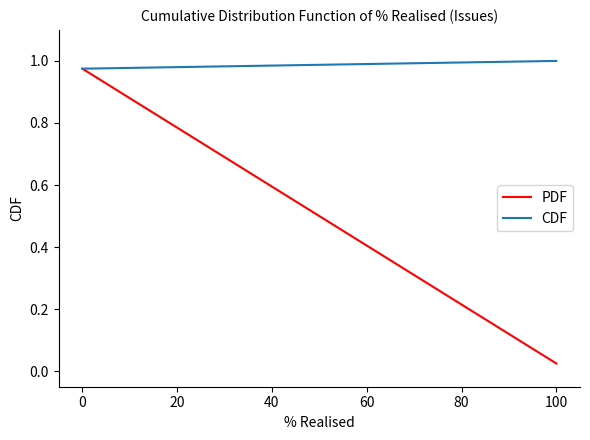

The CDF series shows 0.2 at −20. True or false?

False